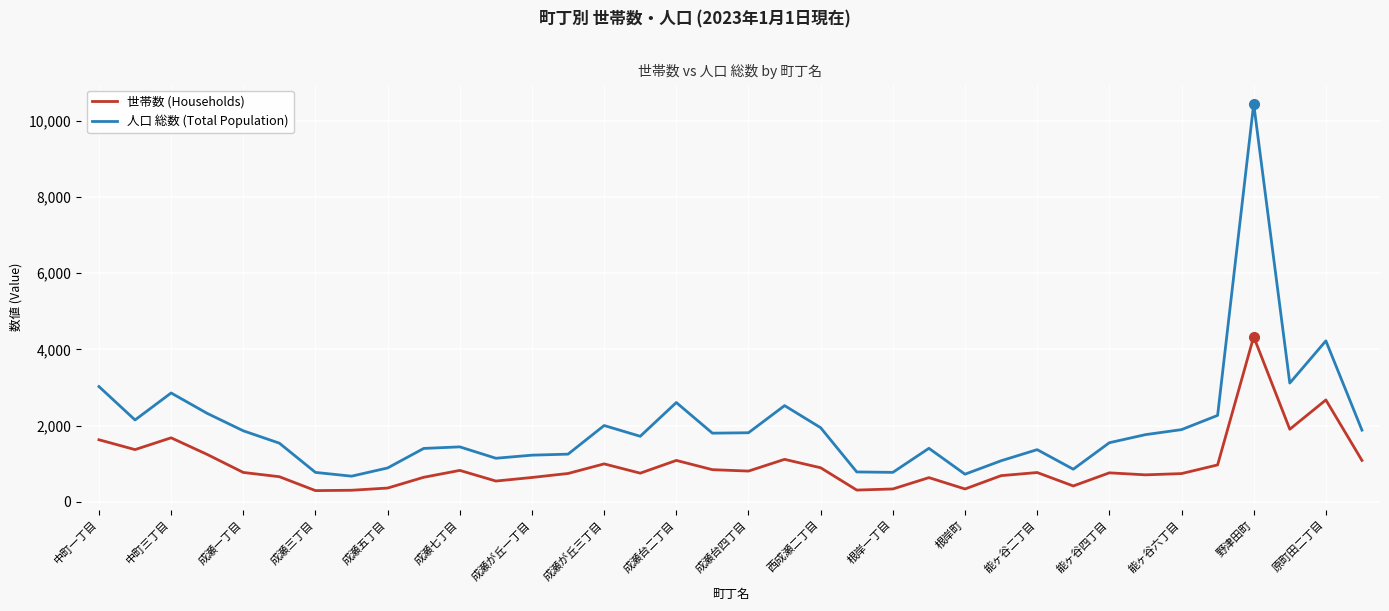

Count the number of data series in this chart.

2